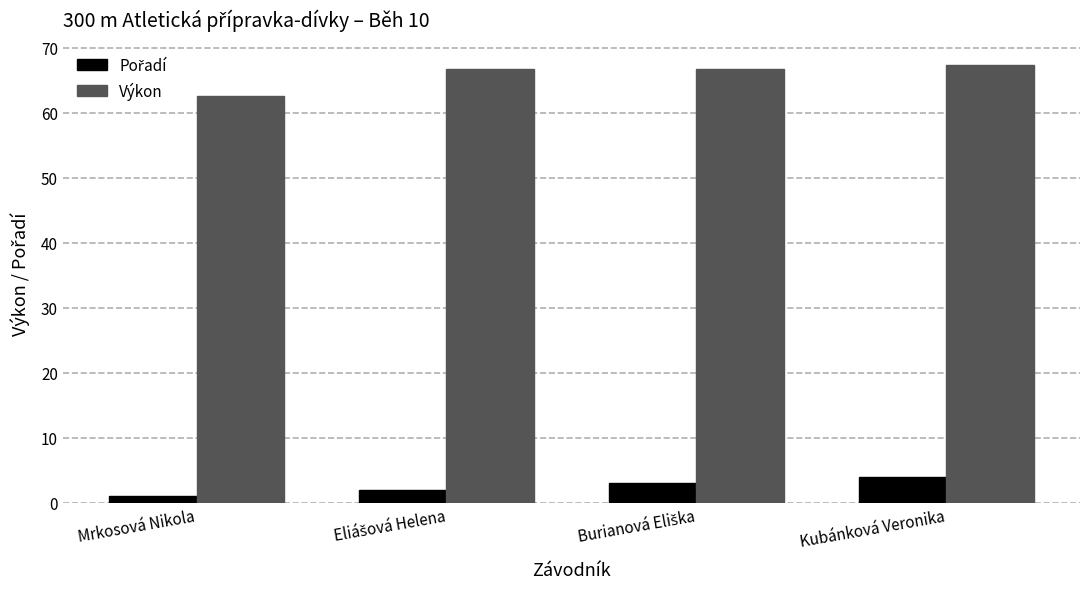

What is the spread (max minus min) of values at Kubánková Veronika?

63.3